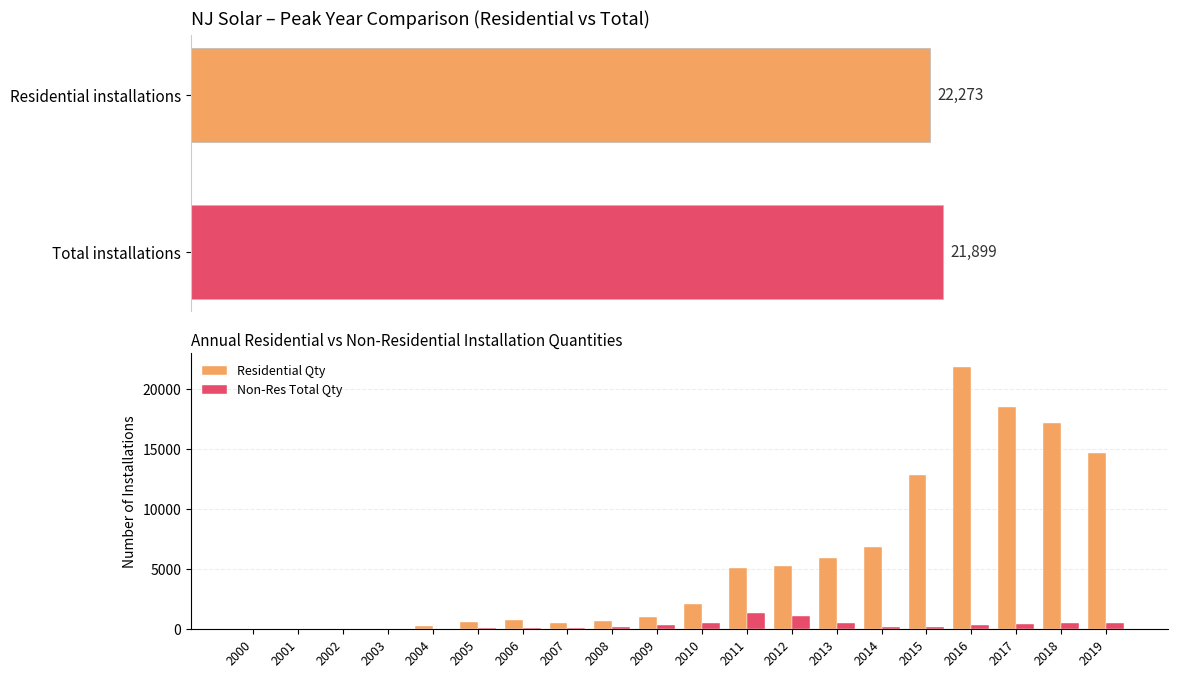

Reading left to right, list all the values displayed in this chart.

Residential Qty: 4	2	25	64	251	625	740	522	654	1057	2133	5097	5287	5947	6823	12882	21899	18548	17178	14718
Non-Res Total Qty: 2	0	10	18	44	94	141	121	218	338	545	1319	1111	540	231	203	352	476	560	546